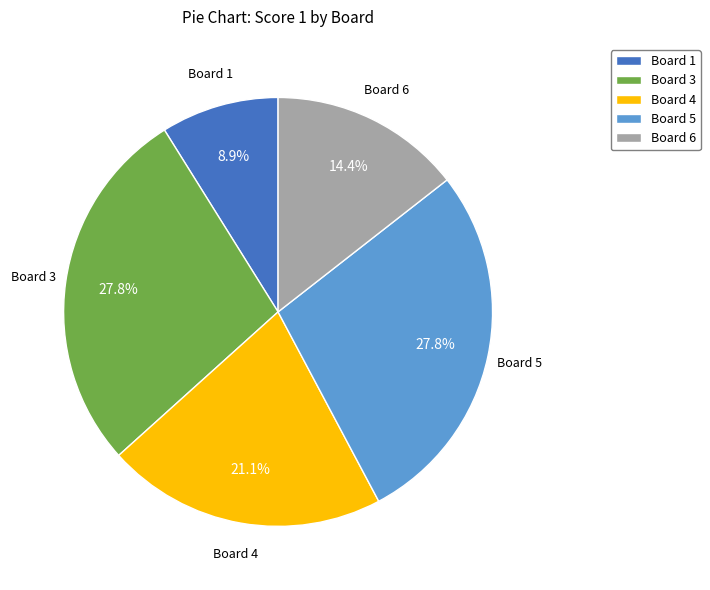

What percentage do Board 5 and Board 3 together represent?

55.6%